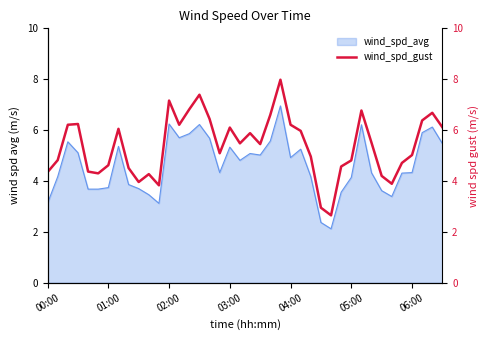

Which category has the lowest value across all series?

28